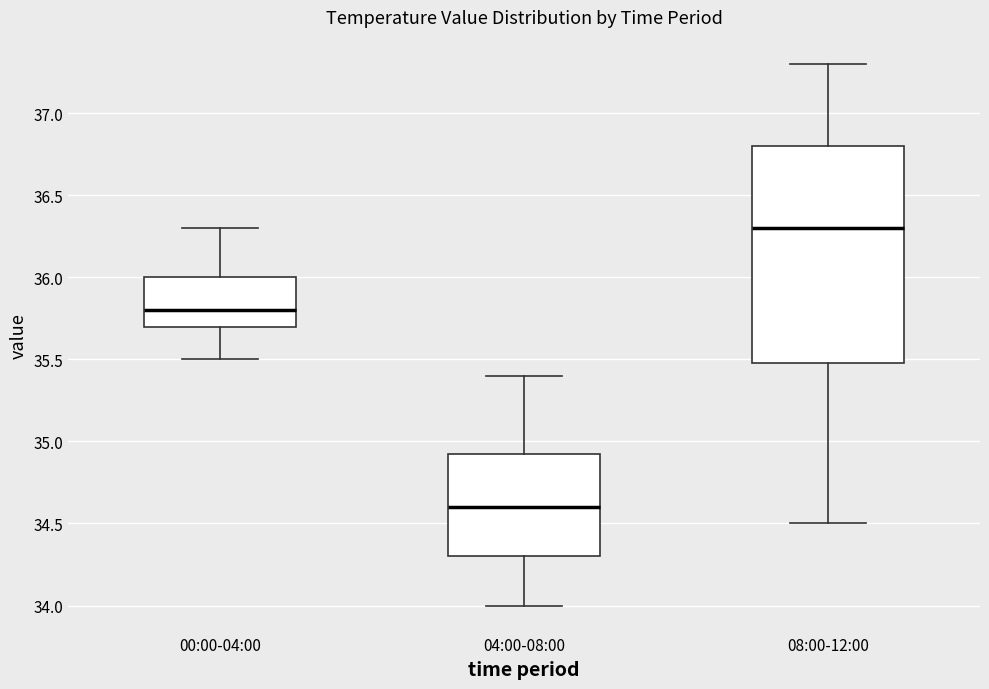

Which box is the tallest, from its lower edge to its upper edge?

08:00-12:00